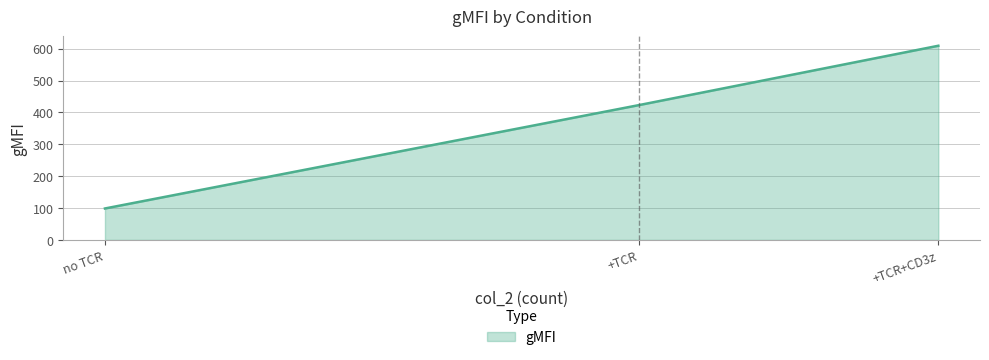

What is the difference between the maximum and minimum values?

510.4